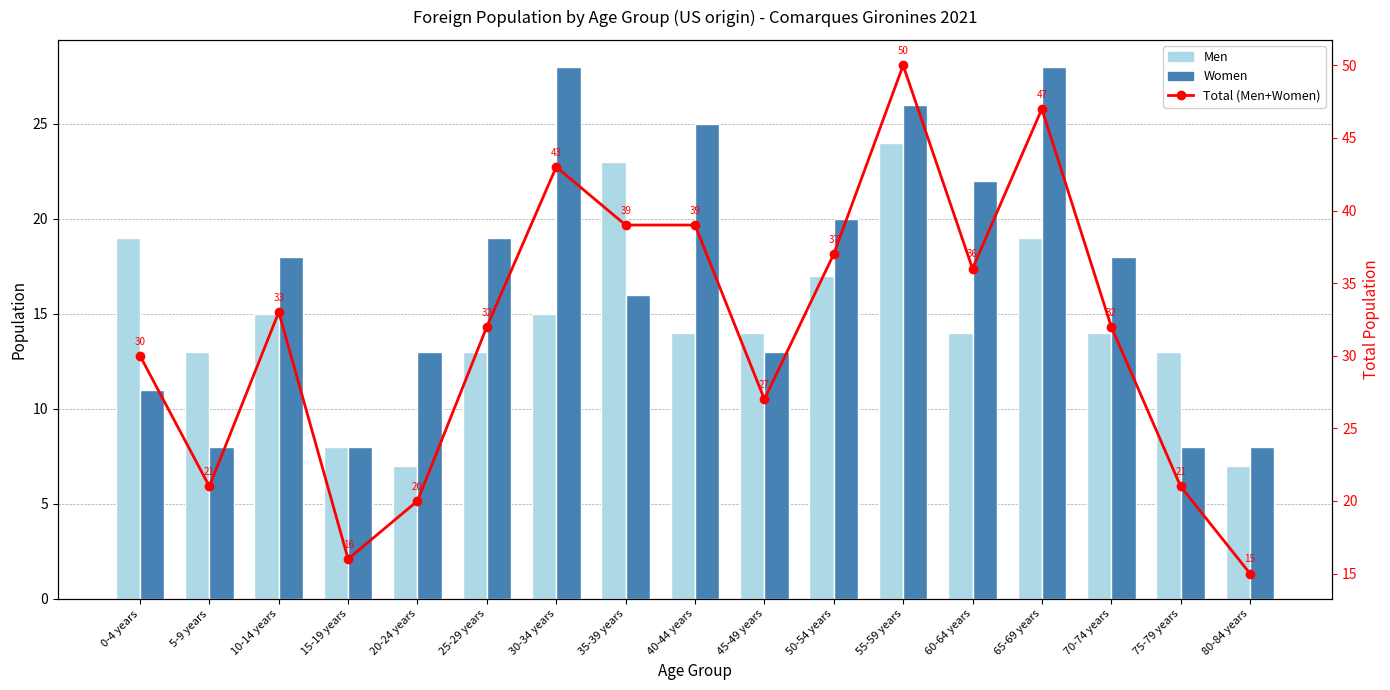

The value of Men at 35-39 years is 23. True or false?

True